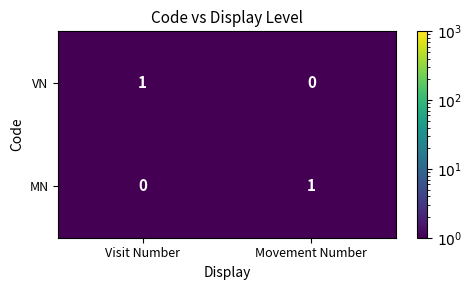

At how many categories does at least one series exceed 0?

2